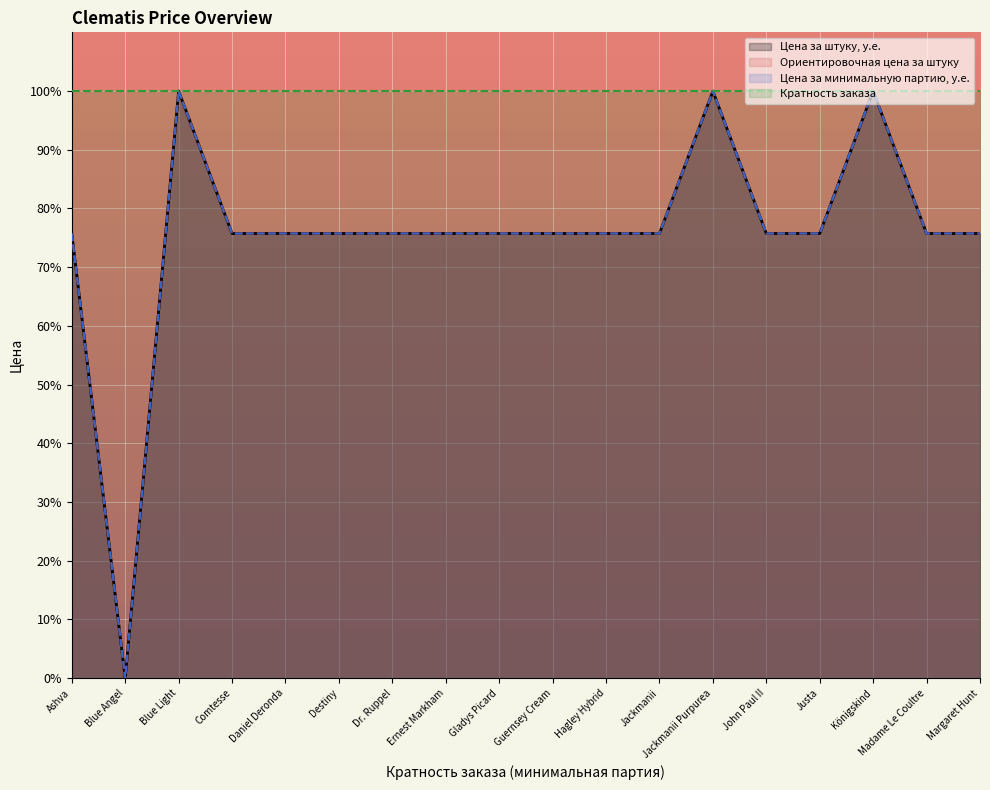

What is the label of the 5th point from the left?

Daniel Deronda